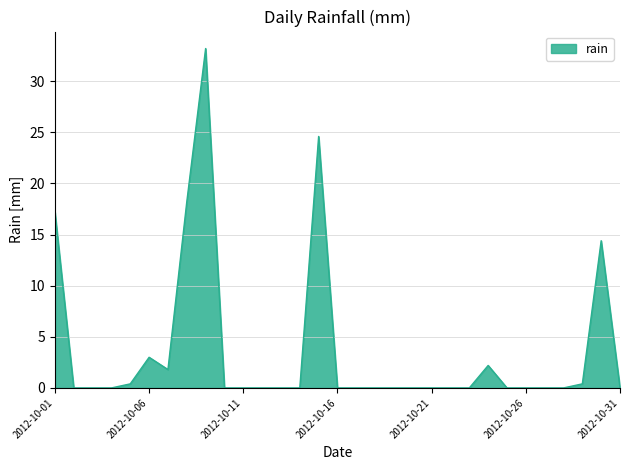

What is the difference between the maximum and minimum values?

33.2